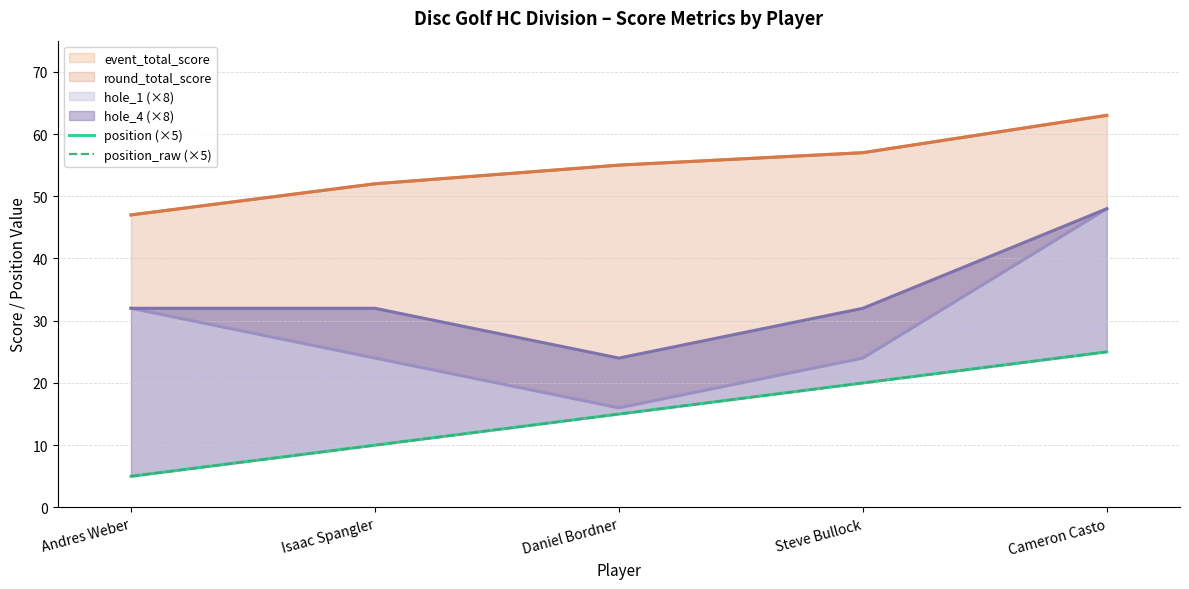

Where does the position (×5) series first go above 15?

Steve Bullock